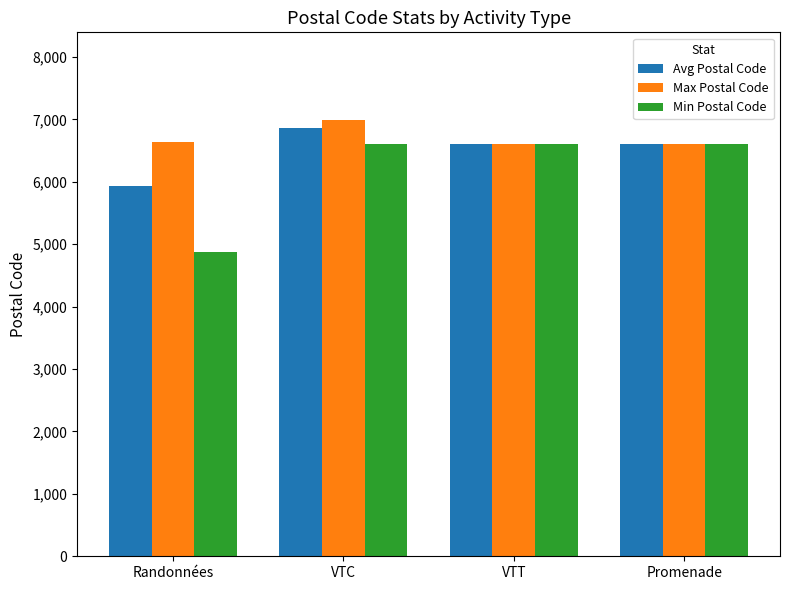

How many series are shown in this chart?

3